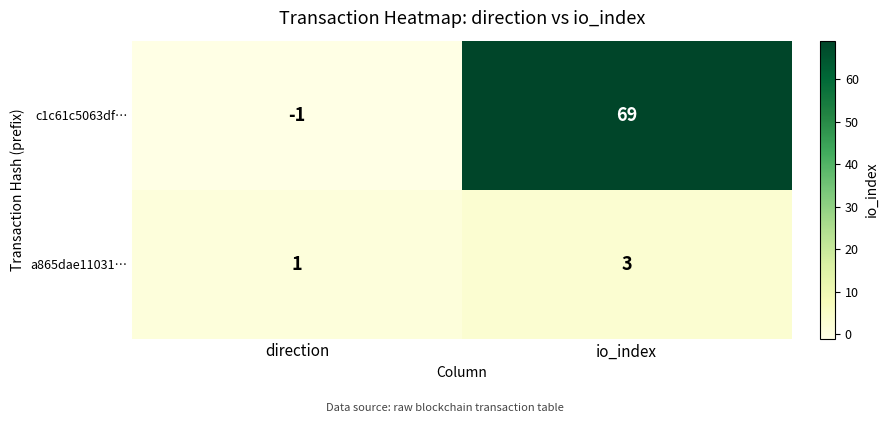

Reading right to left, what are all the values shown in this chart?

c1c61c5063df…: io_index=69	direction=-1
a865dae11031…: io_index=3	direction=1